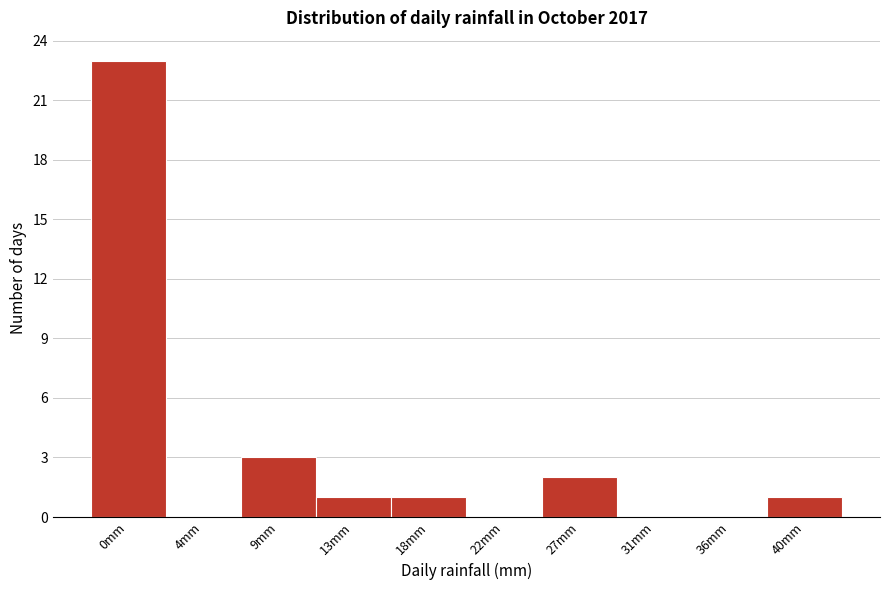

Reading left to right, what are all the values shown in this chart?

0mm=23	4mm=0	9mm=3	13mm=1	18mm=1	22mm=0	27mm=2	31mm=0	36mm=0	40mm=1